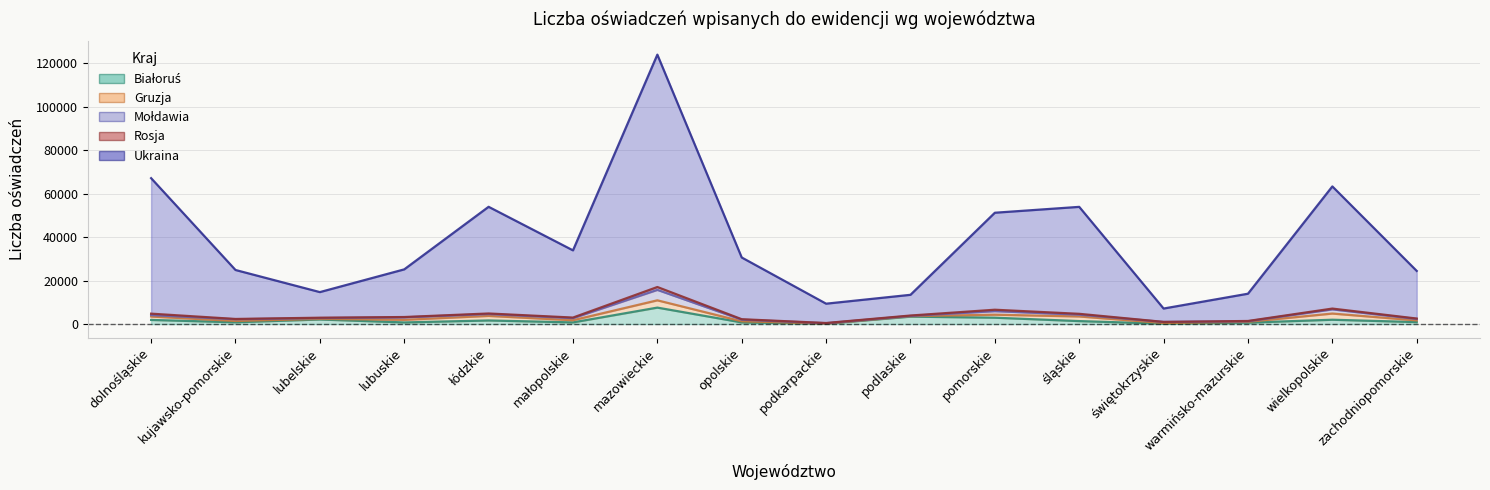

At how many categories does at least one series exceed 85419?

1